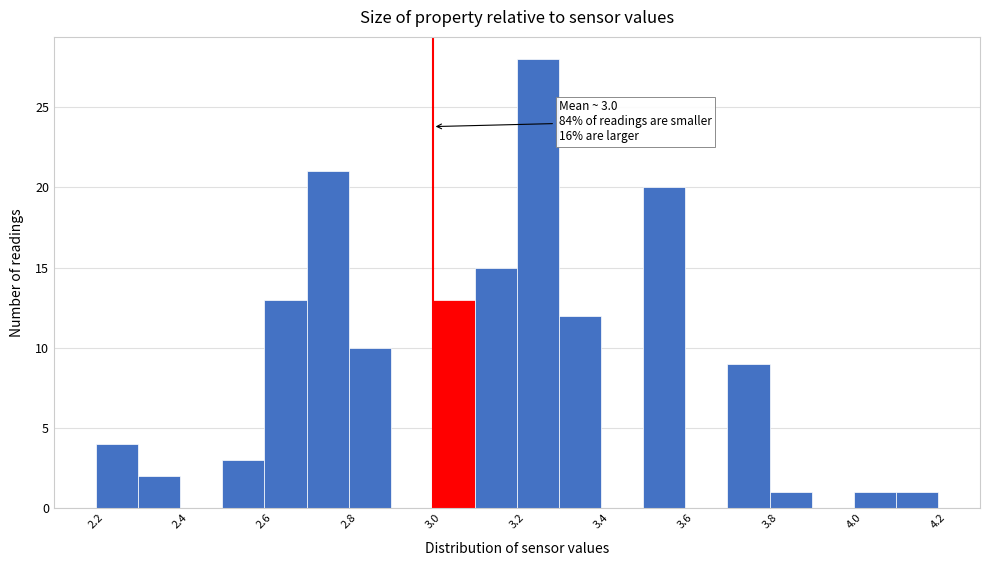

Over which range of the x-axis is the bar tallest?

3.2 to 3.3